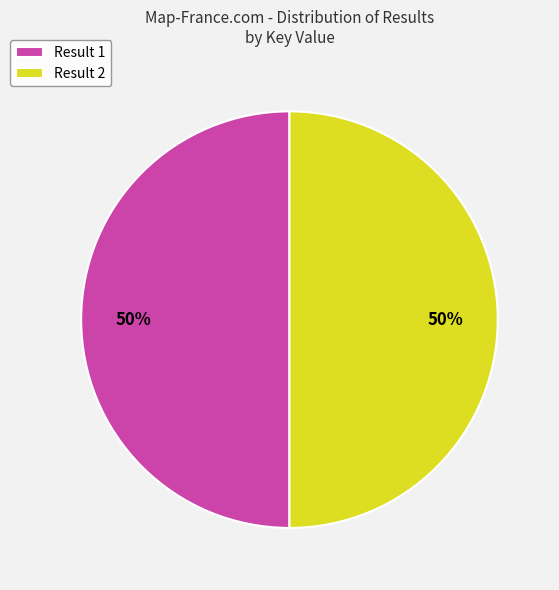

The Result 1 slice represents 58% of the pie. True or false?

False